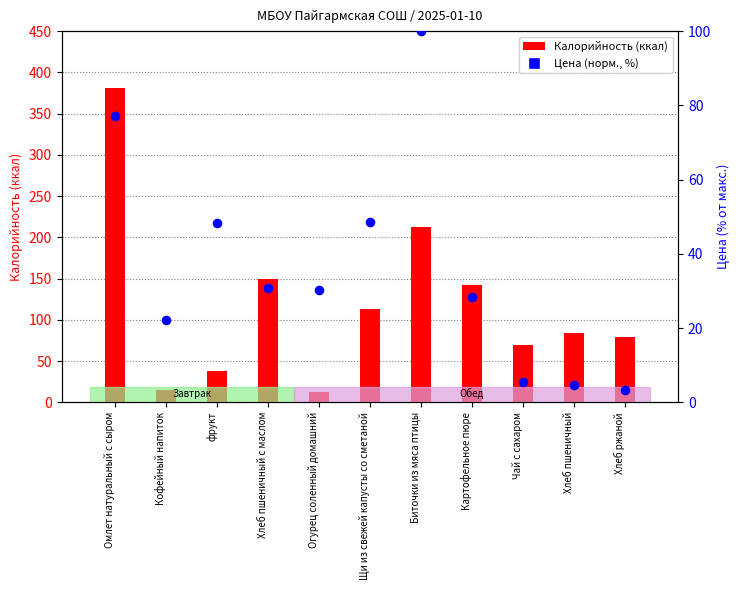

What is the total value across all series at Щи из свежей капусты со сметаной?

161.6